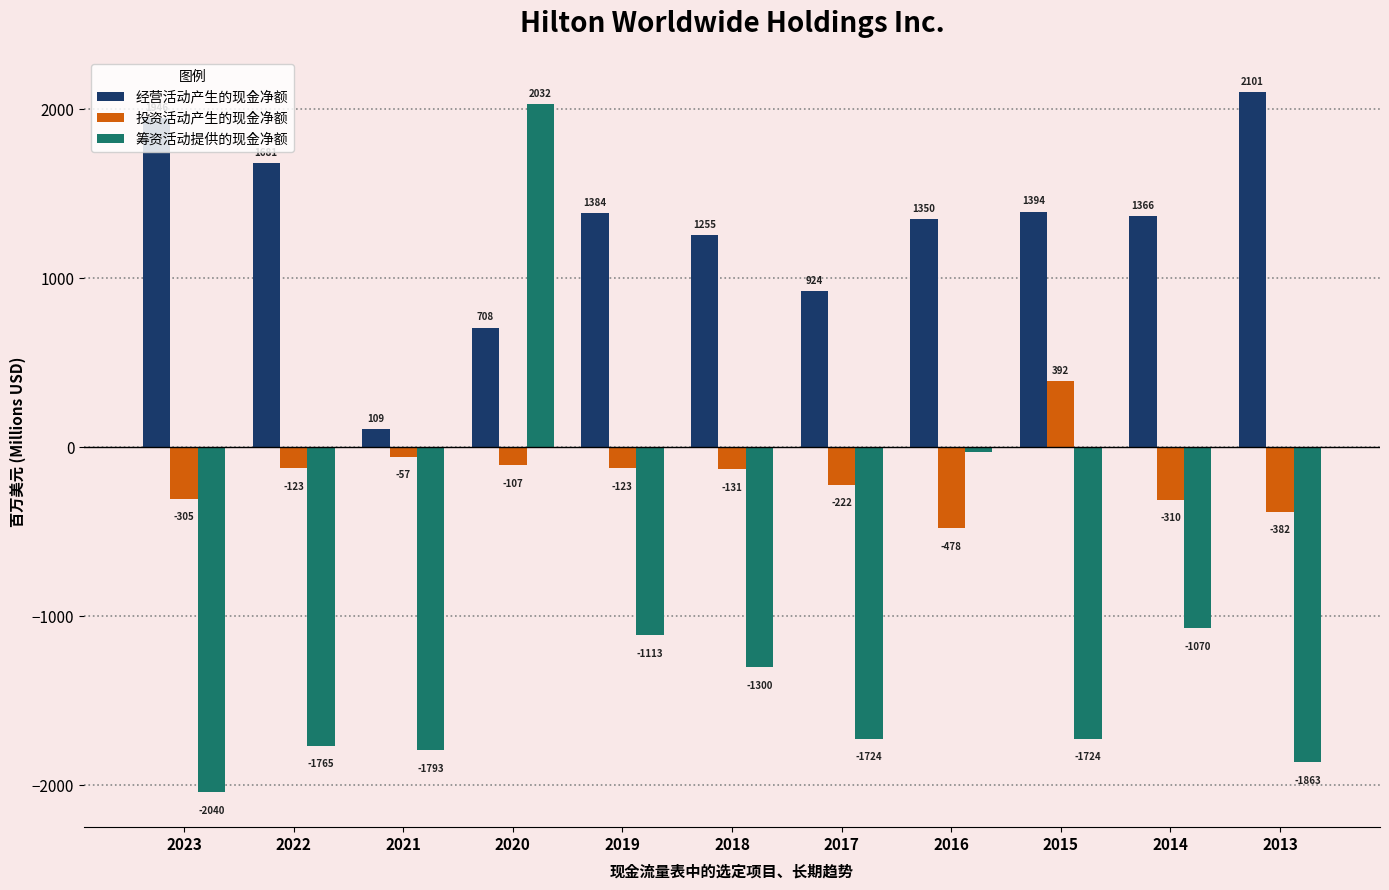

How many series are shown in this chart?

3